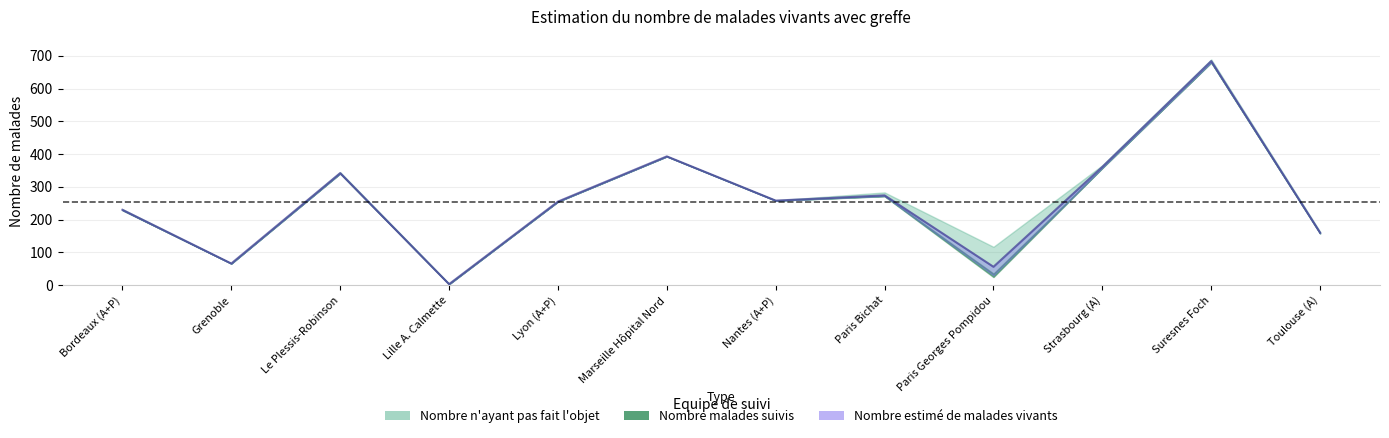

What is the average value?

257